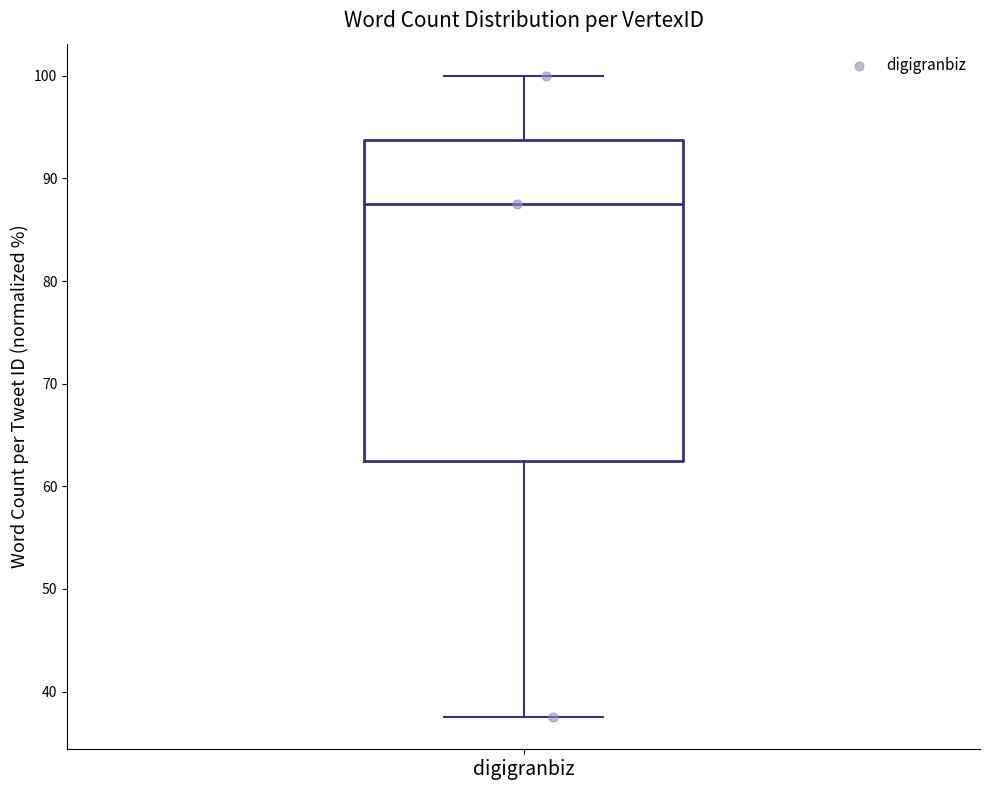

Read this box plot against the y-axis: the position of the median line, the range covered by the box, and the ends of both whiskers. The values are not printed on the chart, so give them approximately, as read against the axis.

median 88, box 63 to 94, whiskers 38 to 100